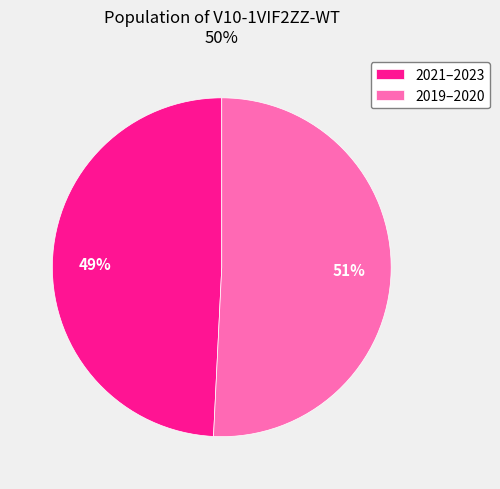

What is the ratio of the value at 2019–2020 to the value at 2021–2023?

1.0